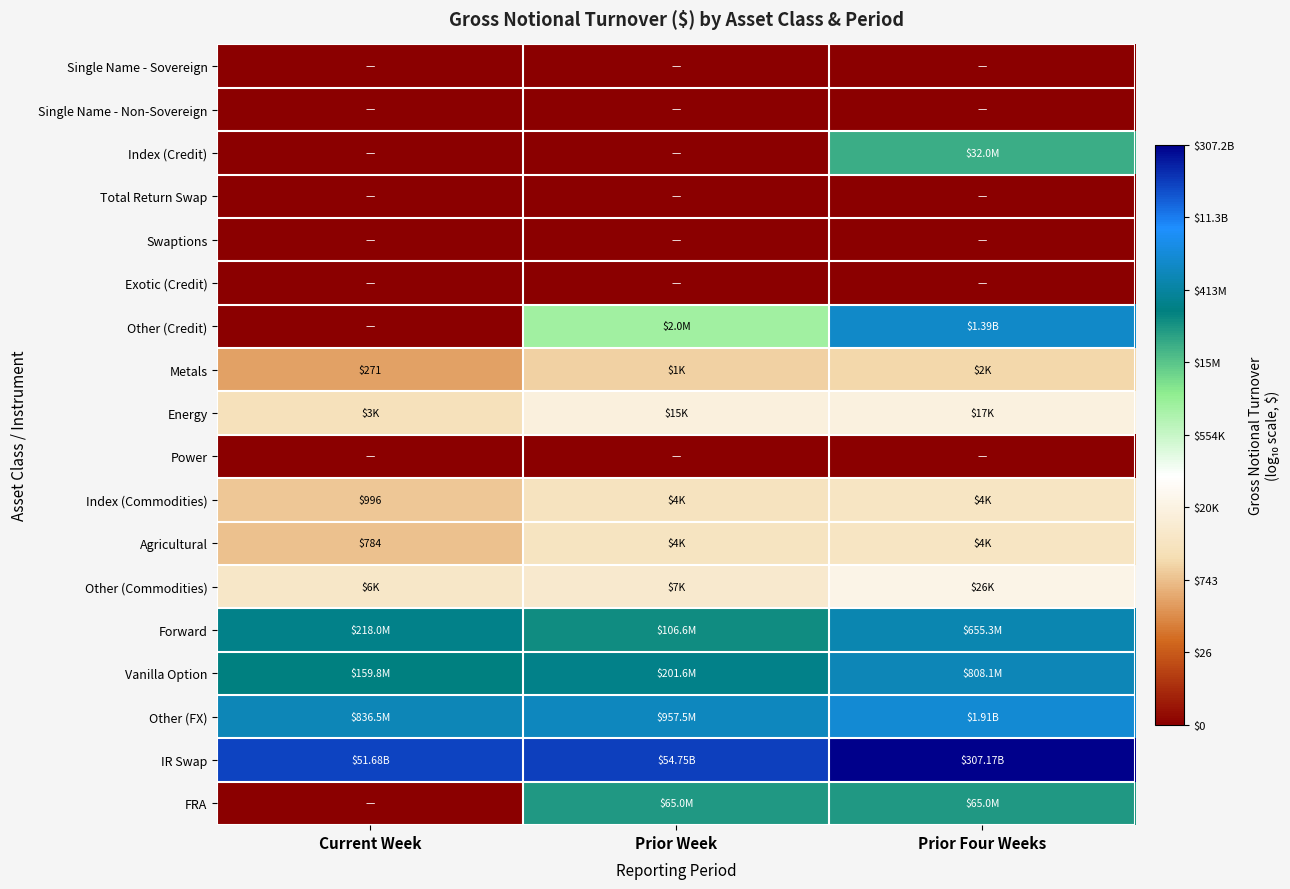

At which category is the sum across all series the highest?

Prior Four Weeks